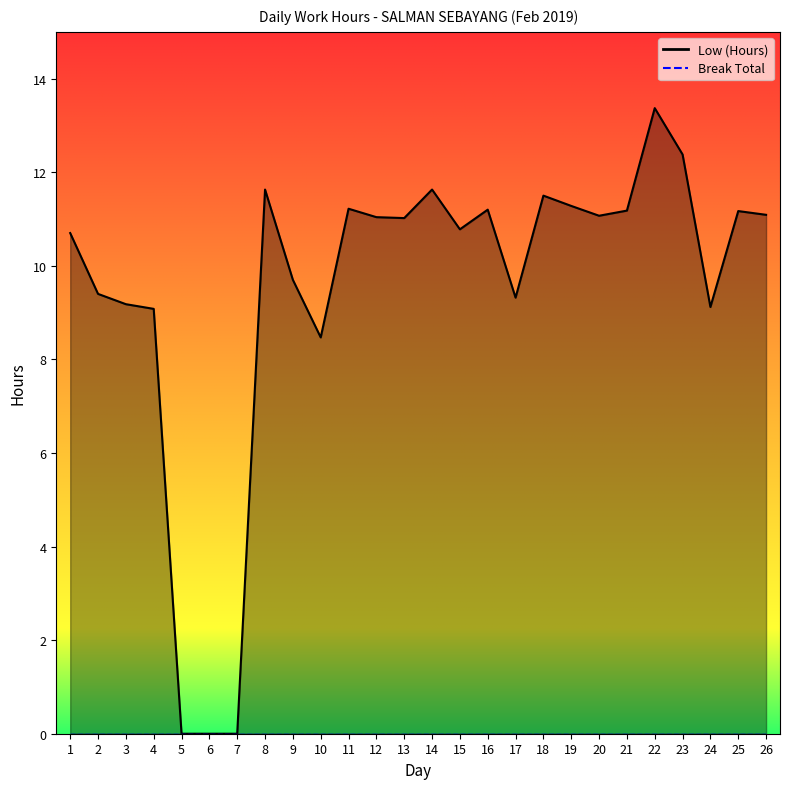

What is the maximum value for Low (Hours) line?

13.4